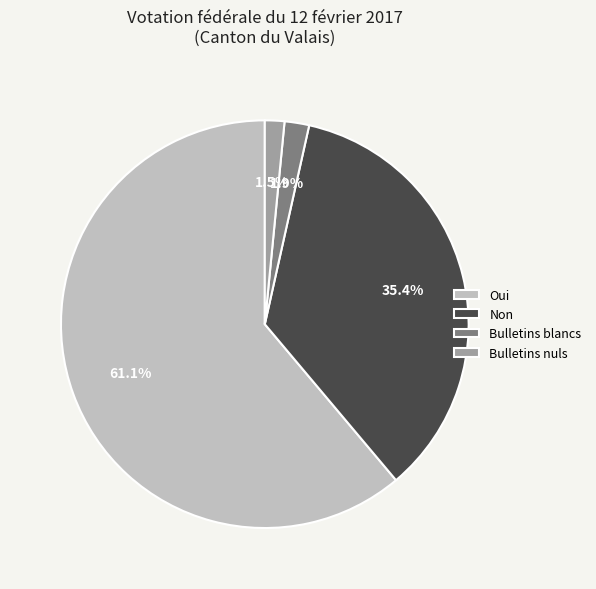

Combined, what portion of the pie is Oui and Bulletins nuls?

62.7%